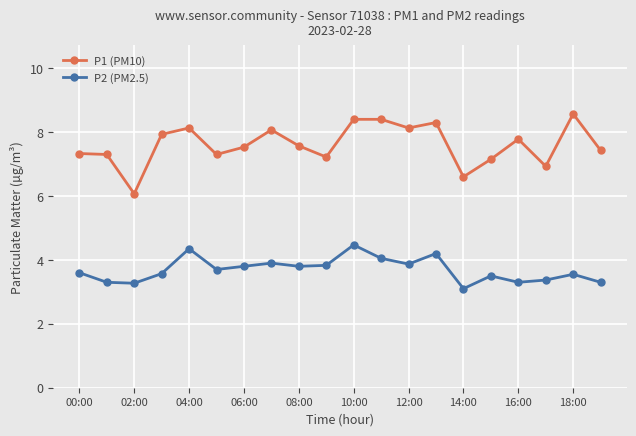

What is the average value of the P1 (PM10) series?

7.6